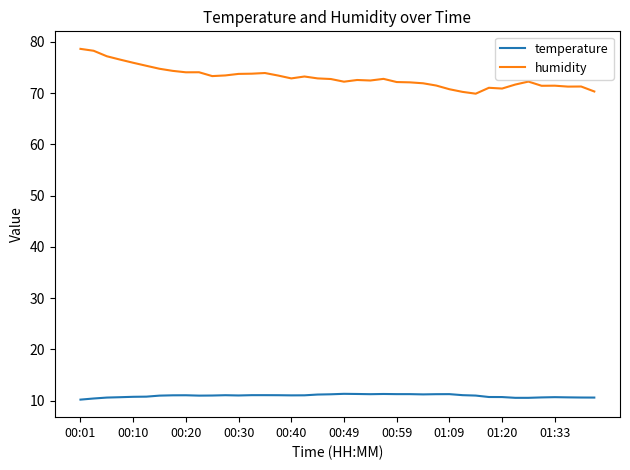

Which series has the largest total across all categories?

humidity